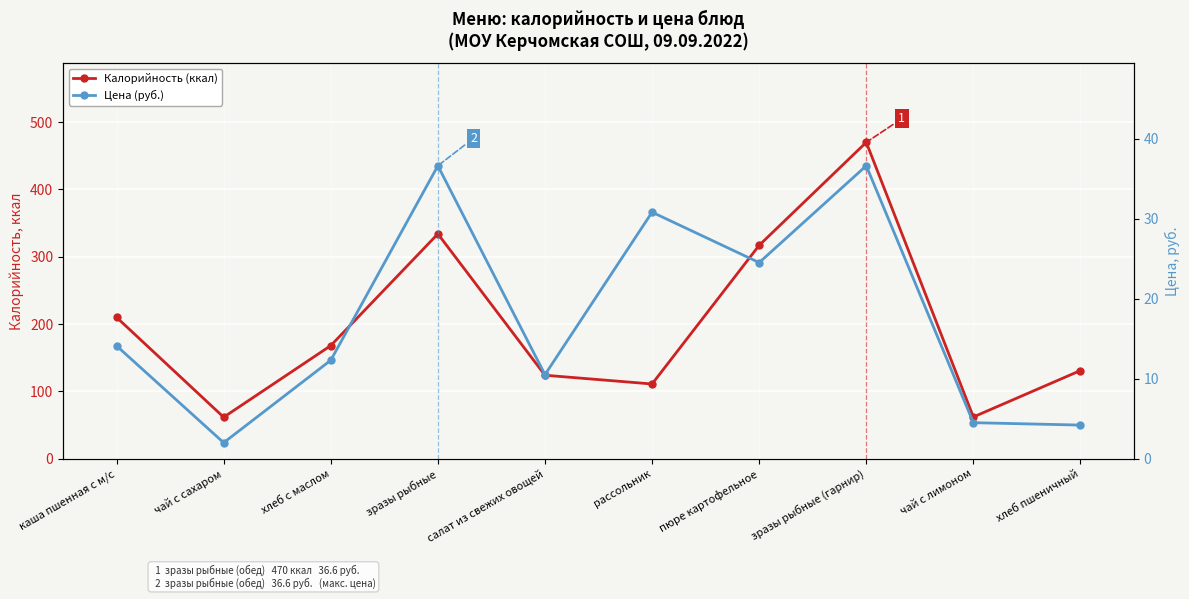

Is the value of Цена (руб.) at каша пшенная с м/с greater than the value of Калорийность (ккал) at зразы рыбные?

No